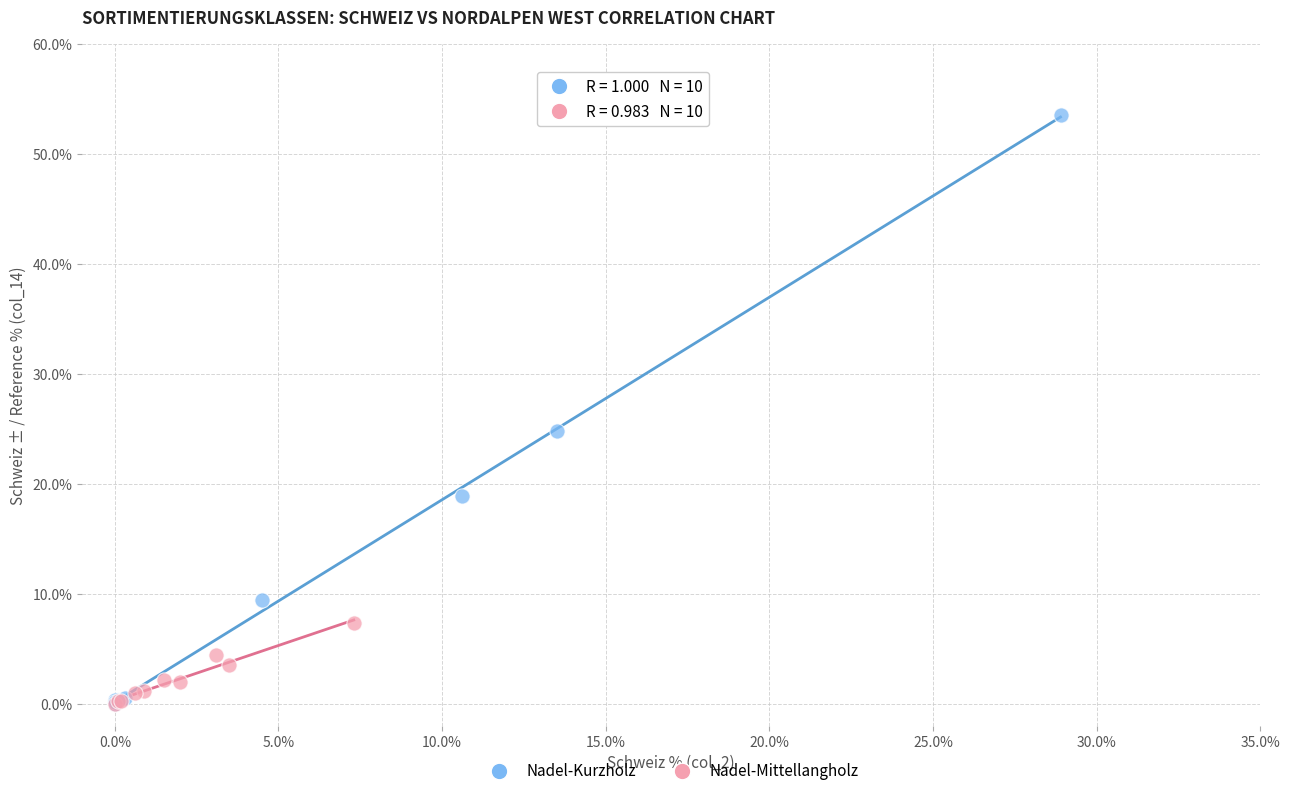

What are all the series names shown in the legend?

Nadel-Kurzholz, Nadel-Mittellangholz